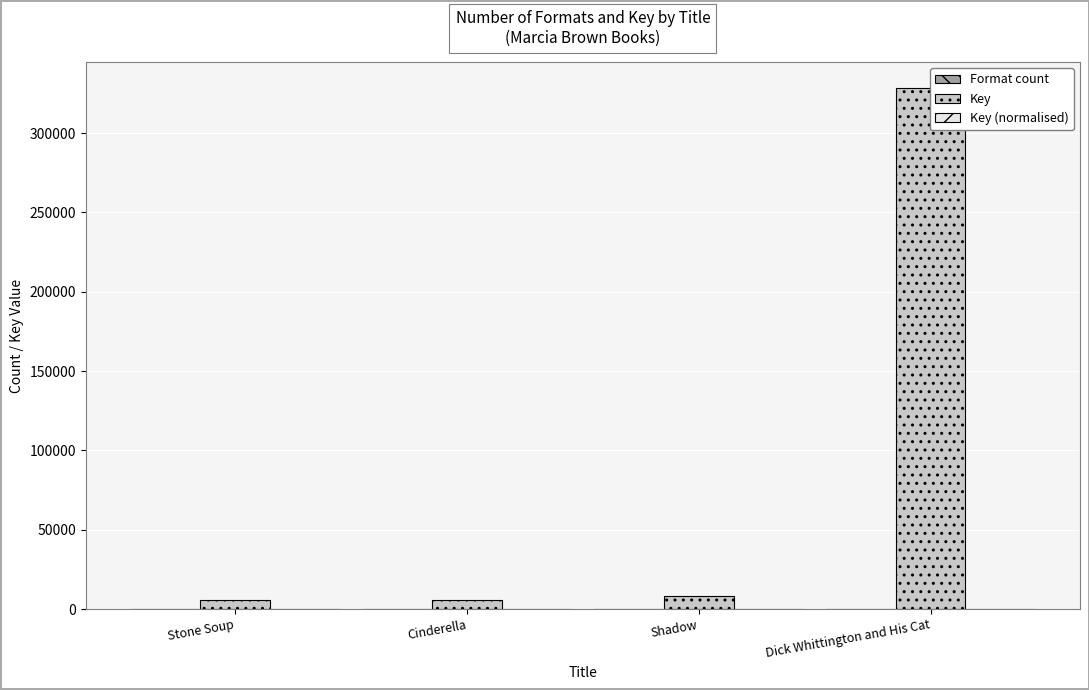

Rank the categories by Key (normalised) value from lowest to highest.

Stone Soup, Cinderella, Shadow, Dick Whittington and His Cat